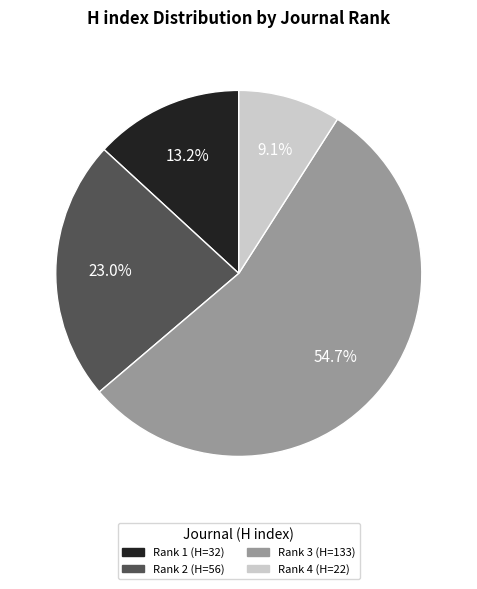

Is there a majority slice in this chart?

Yes